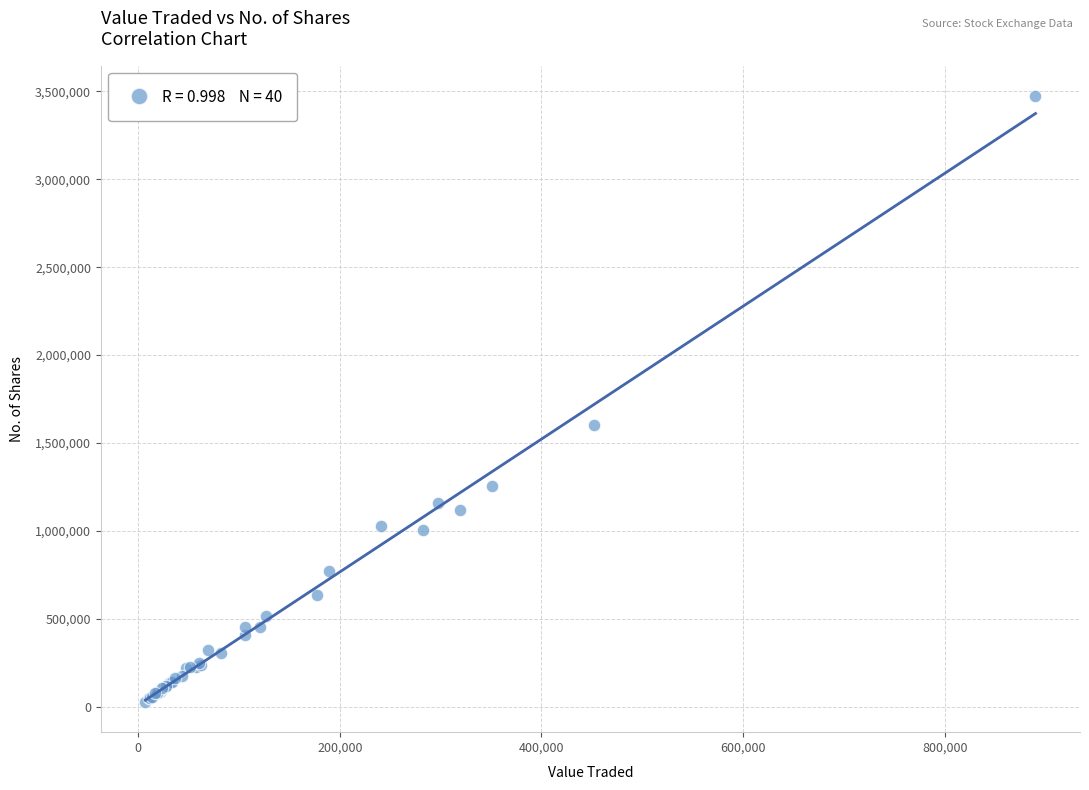

What Y value in the scatter plot is closest to 1751086?

1601902